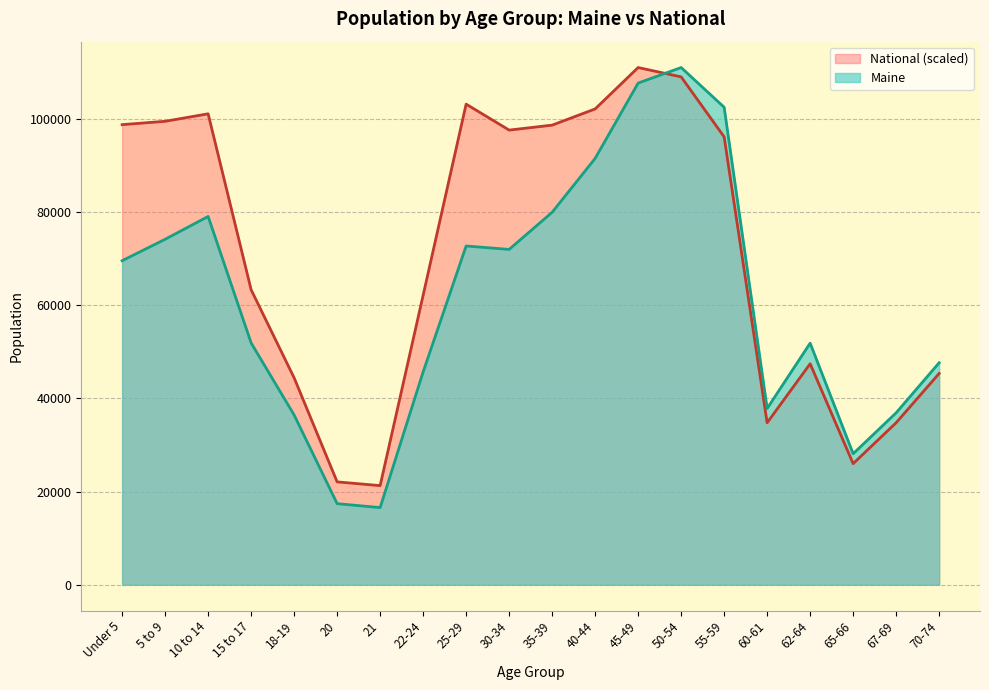

The National series shows 136622.9 at 30-34. True or false?

False